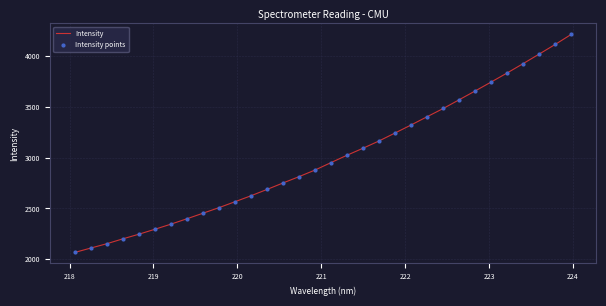

What is the difference between the maximum and minimum values?

2150.5